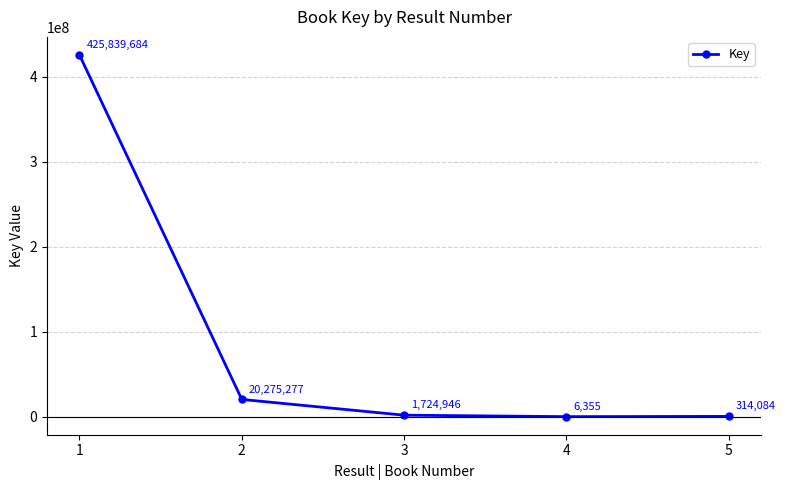

What is the value of the 2nd point from the left?

20275277